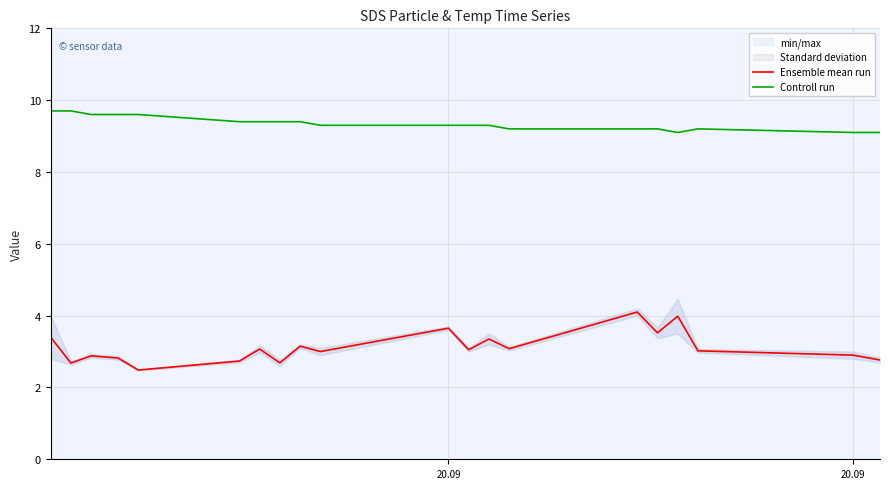

True or false: Ensemble mean run and Controll run cross at least once.

False